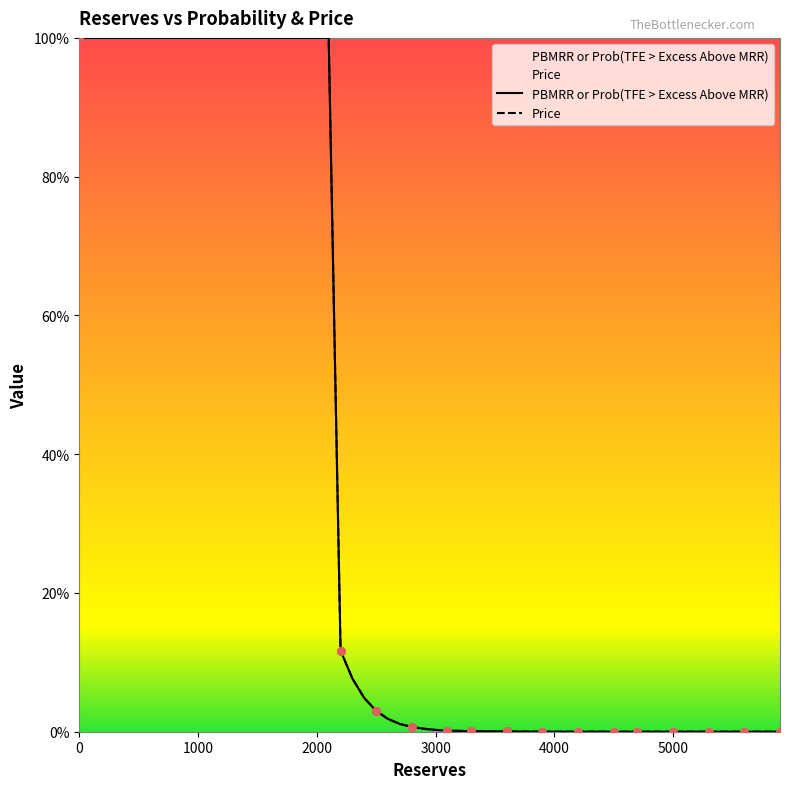

Which series contains the highest Y value?

PBMRR or Prob(TFE > Excess Above MRR)